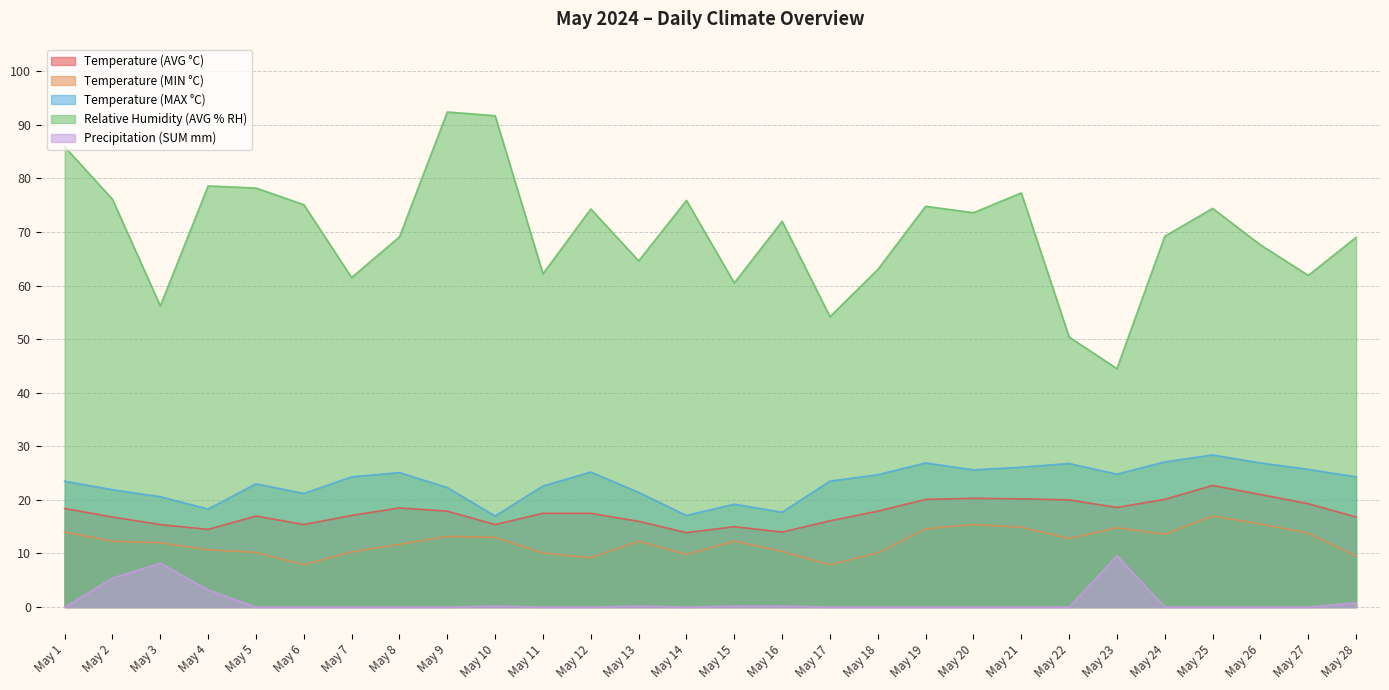

At how many categories does at least one series exceed 64?

19